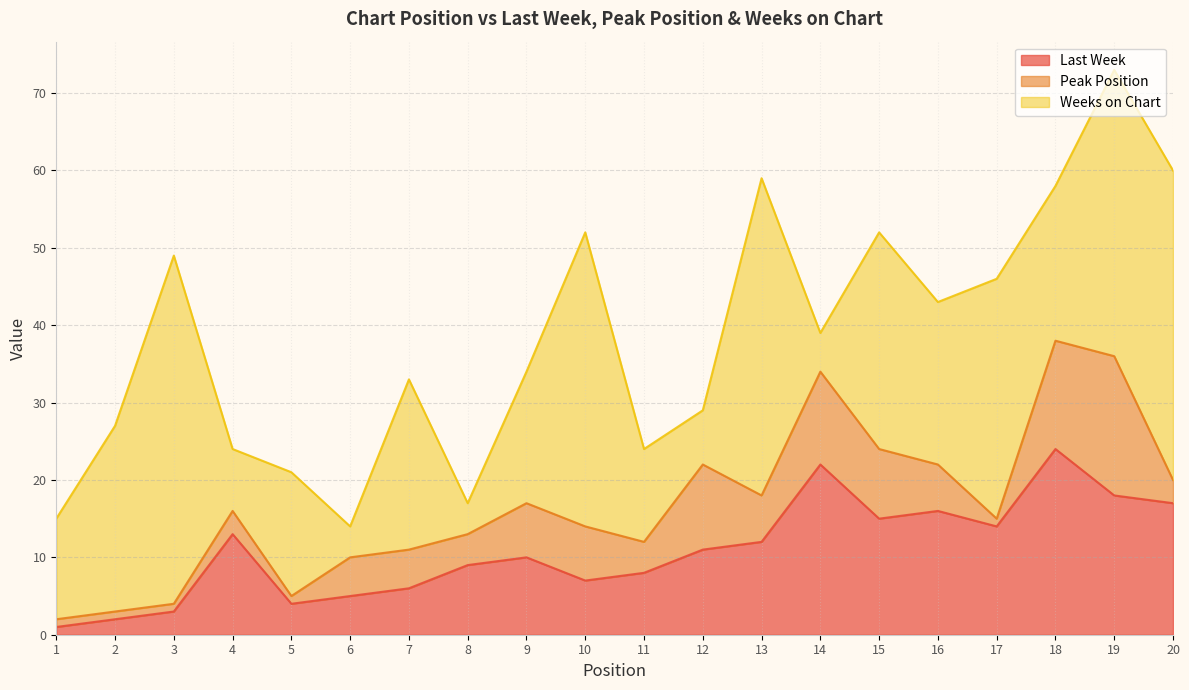

True or false: Last Week has more than 1 points higher than both neighbors.

True